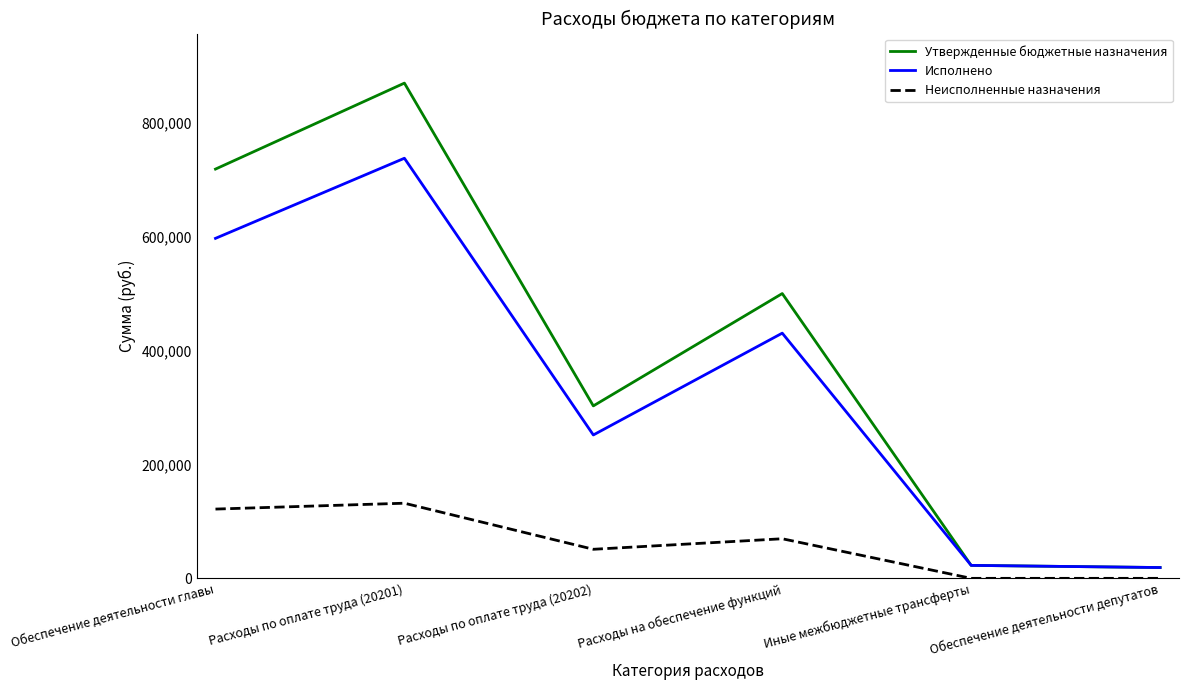

The value of Утвержденные бюджетные назначения at Расходы по оплате труда (20201) is 1526407.1. True or false?

False